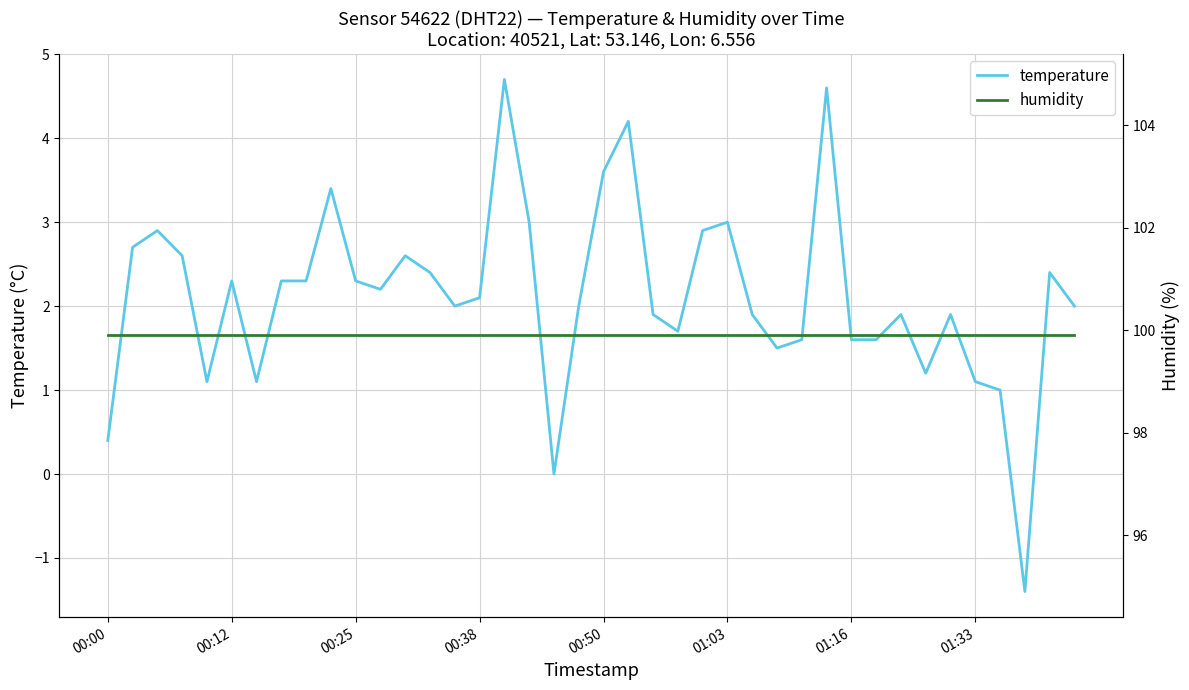

List the series in order of their overall mean, lowest first.

temperature, humidity